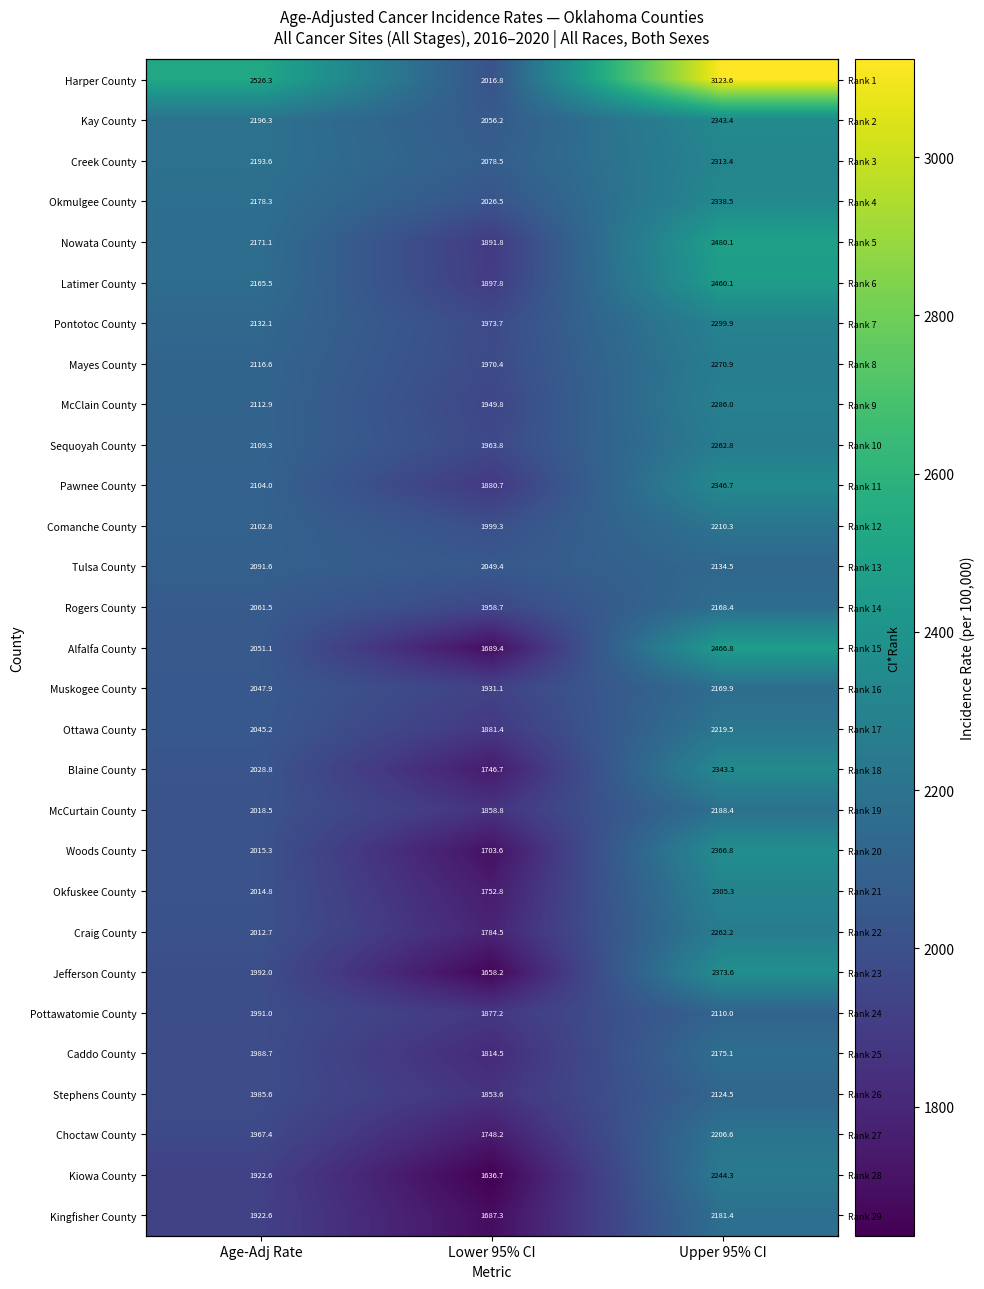

How many values in the Craig County series exceed 2012?

2